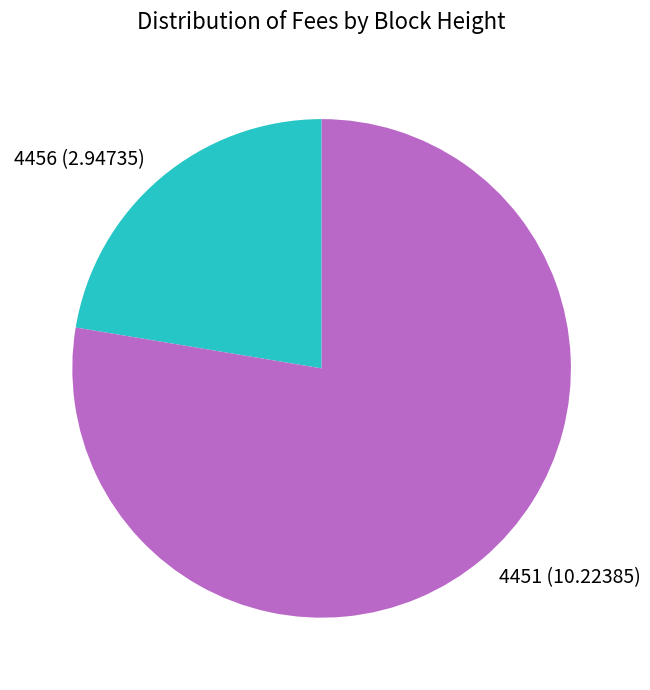

True or false: 4456 accounts for 11% of the total.

False